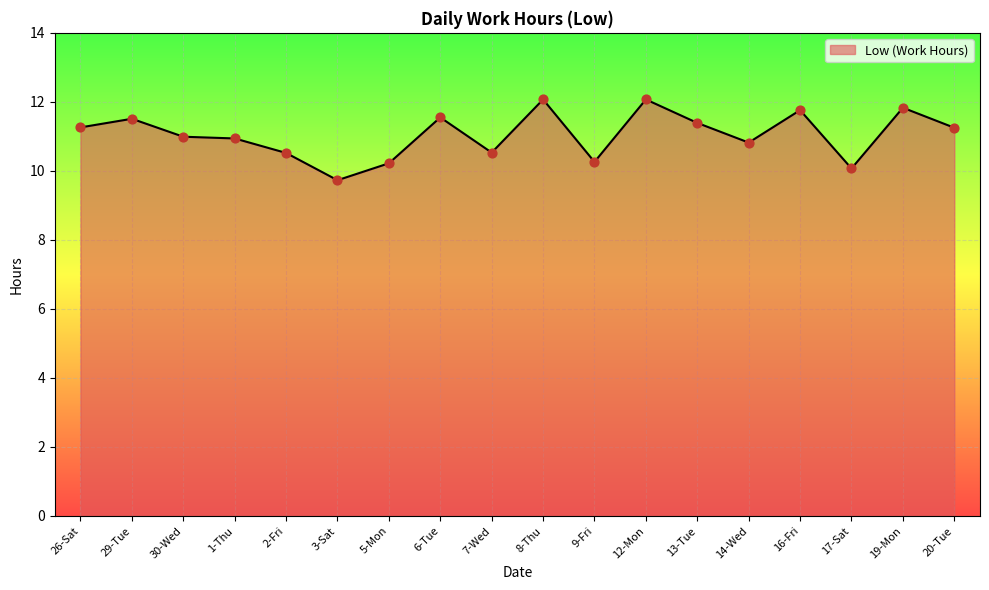

Between 13-Tue and 17-Sat, which is larger?

13-Tue